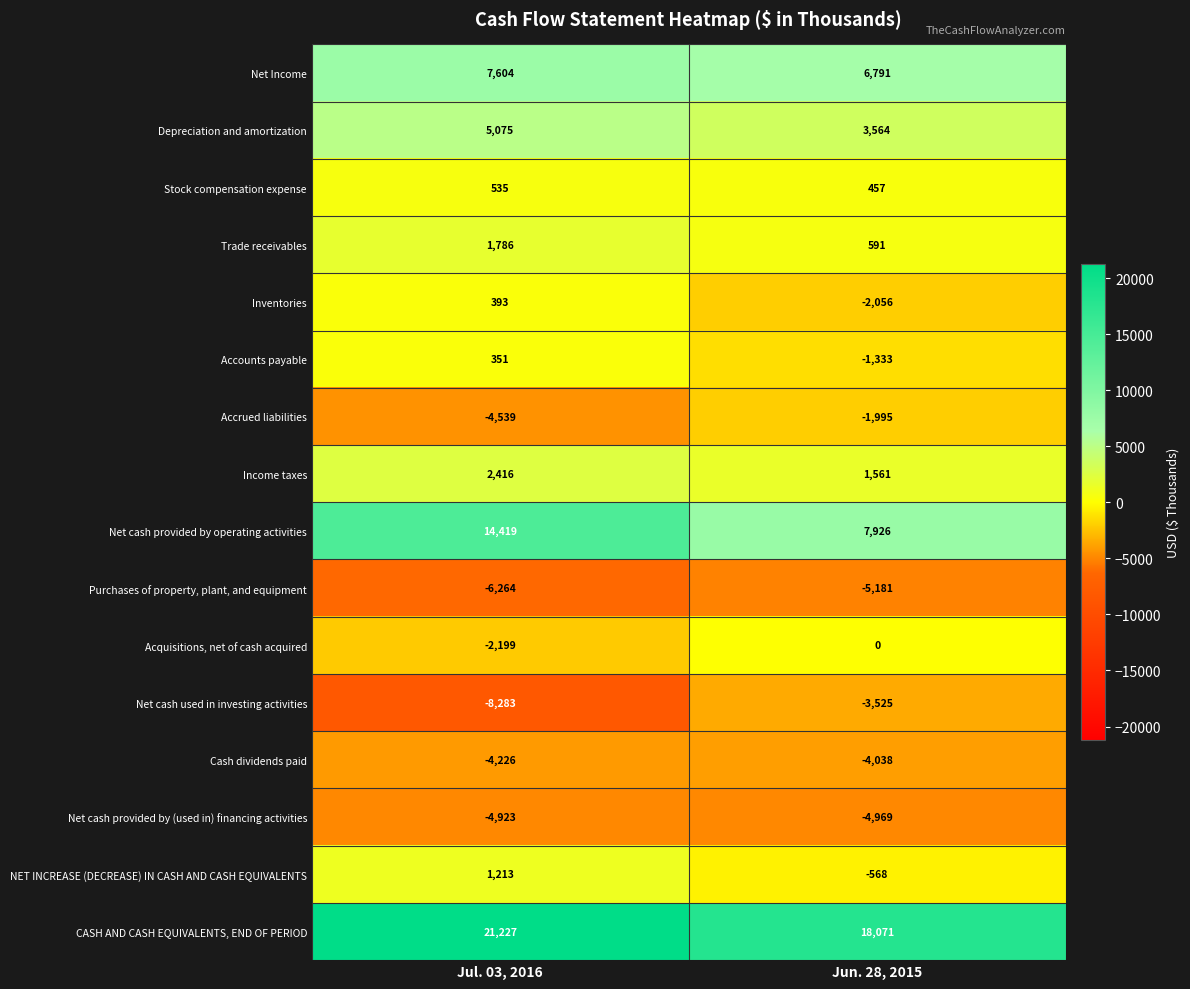

True or false: Accrued liabilities has a value of -4539 at Jul. 03, 2016.

True